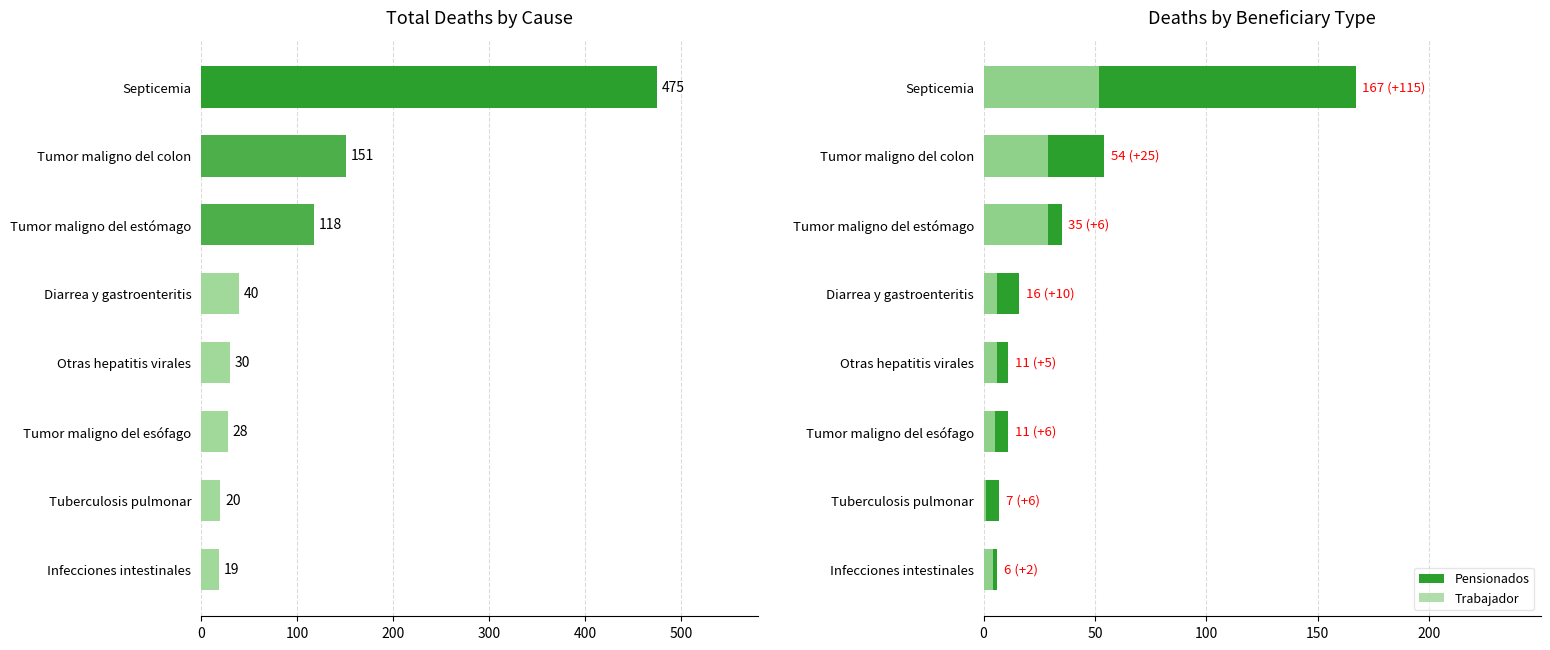

How many categories are shown in the chart?

8